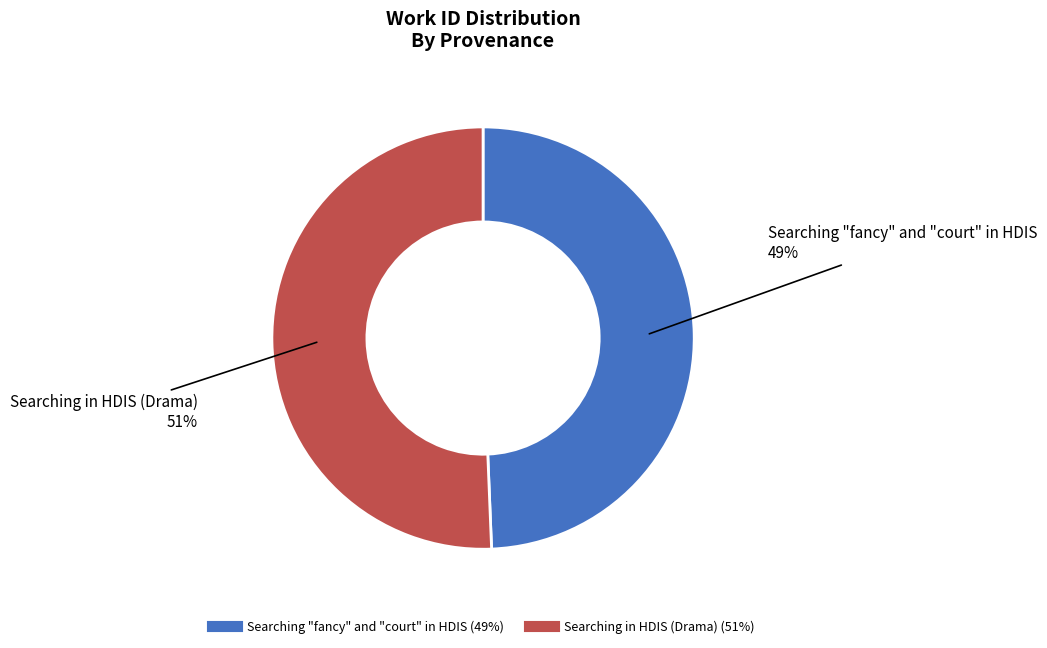

The Searching in HDIS (Drama) slice represents 51% of the pie. True or false?

True